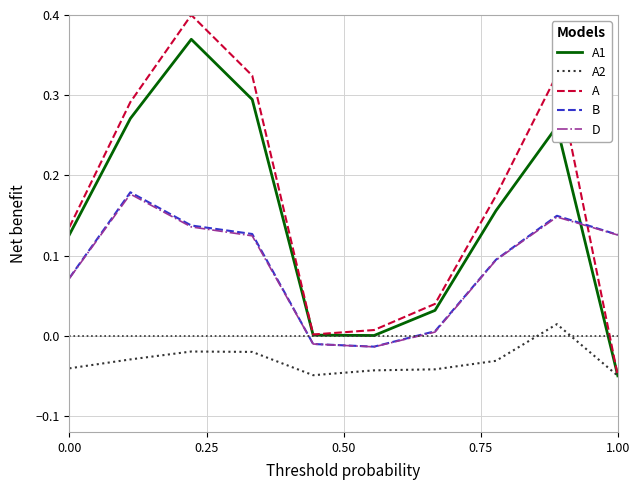

How many times do B and A cross each other?

1